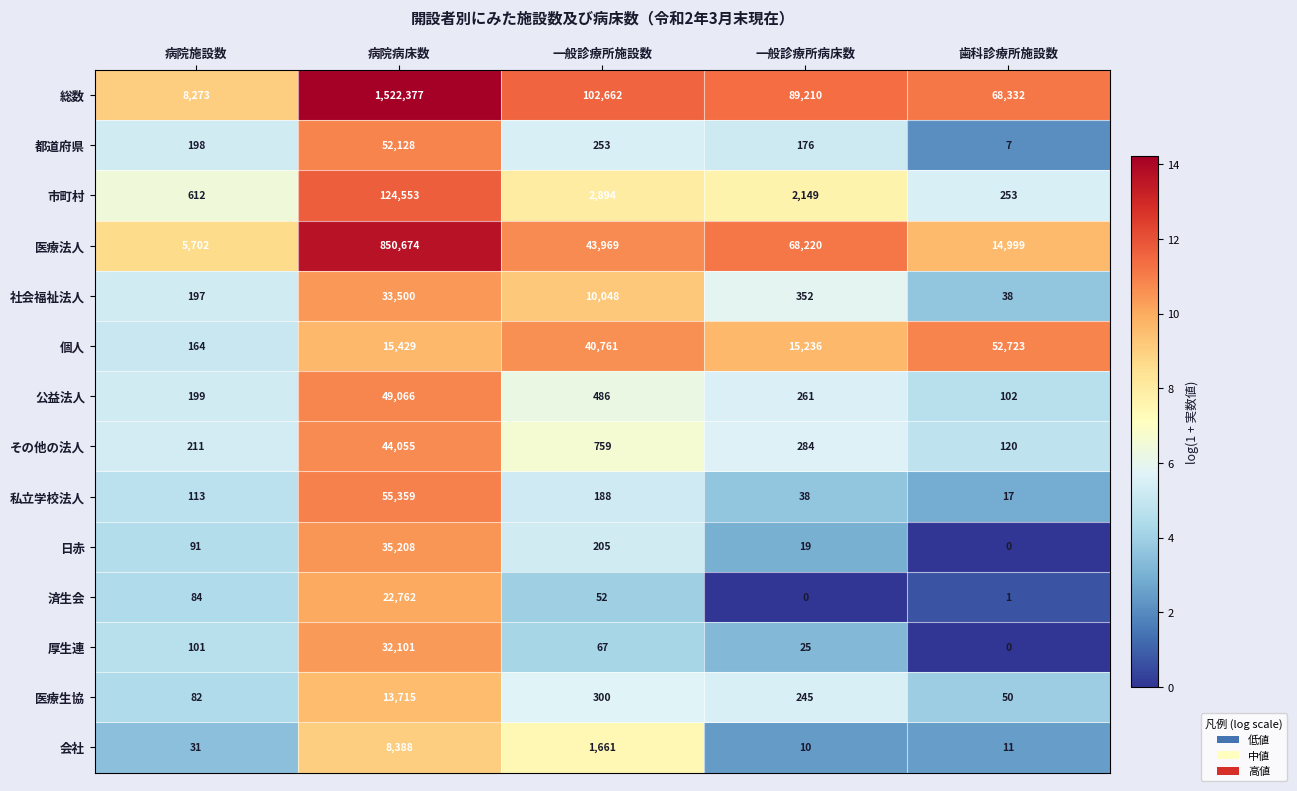

Between 病院病床数 and 歯科診療所施設数, which series saw the biggest shift?

総数